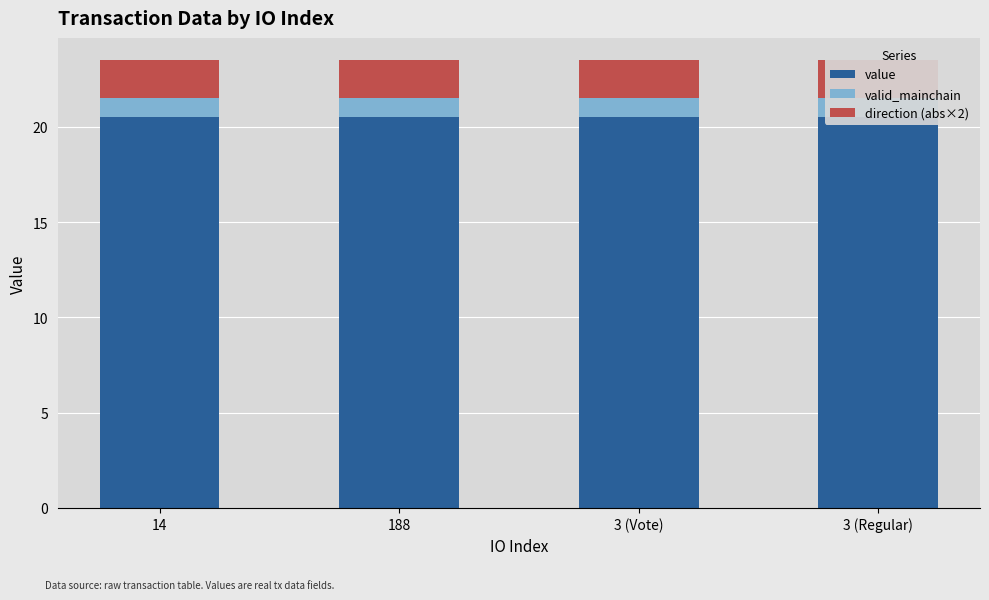

What is the label of the 3rd bar from the left?

3 (Vote)